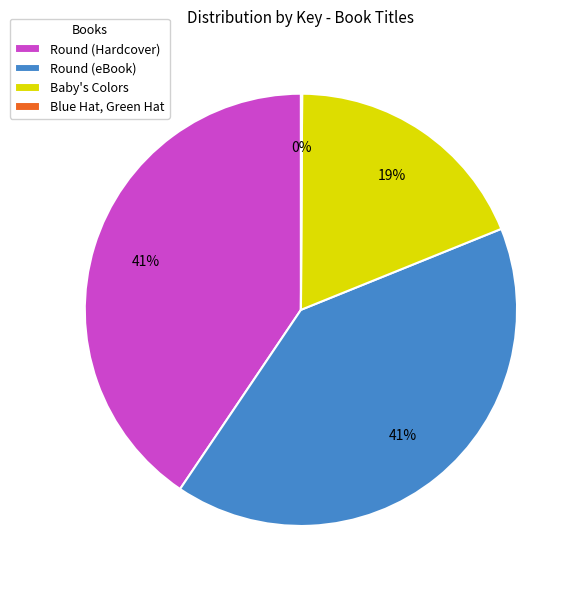

To the nearest percent, what is the average slice percentage?

25%